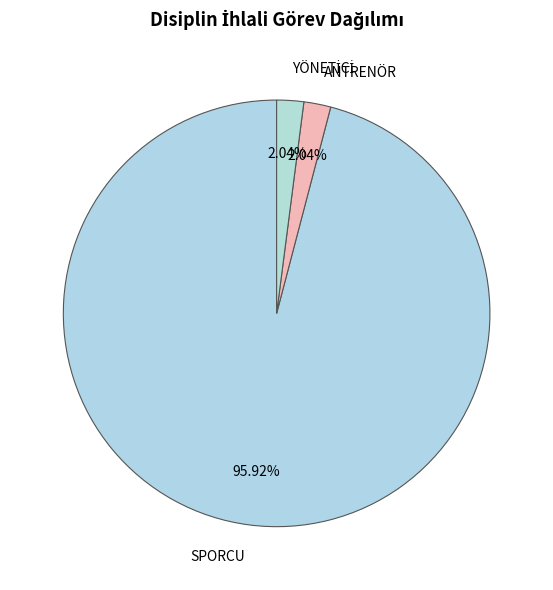

To the nearest percent, what portion does SPORCU represent?

96%